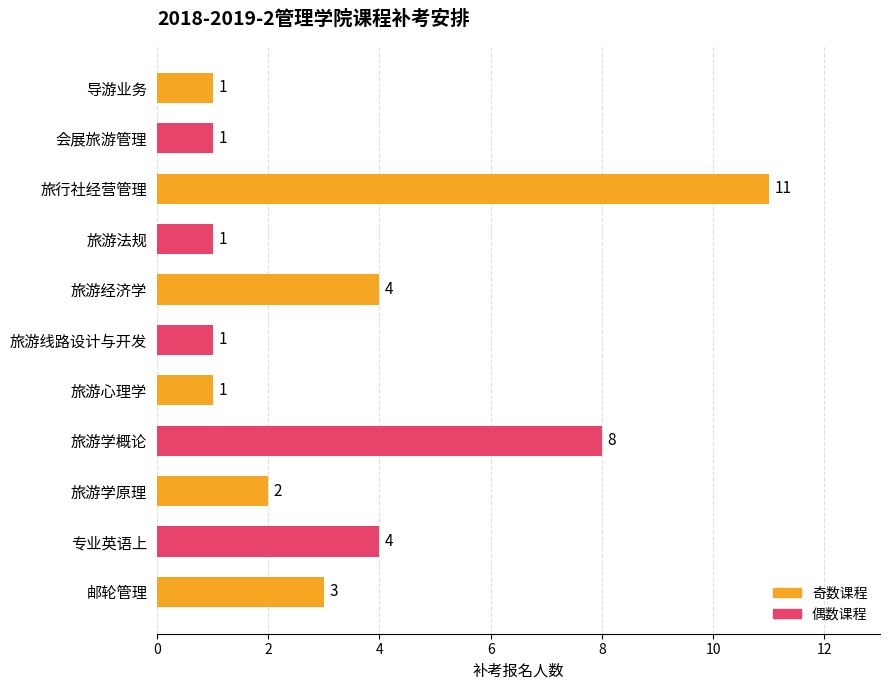

What is the label of the 4th bar from the bottom?

旅游学概论